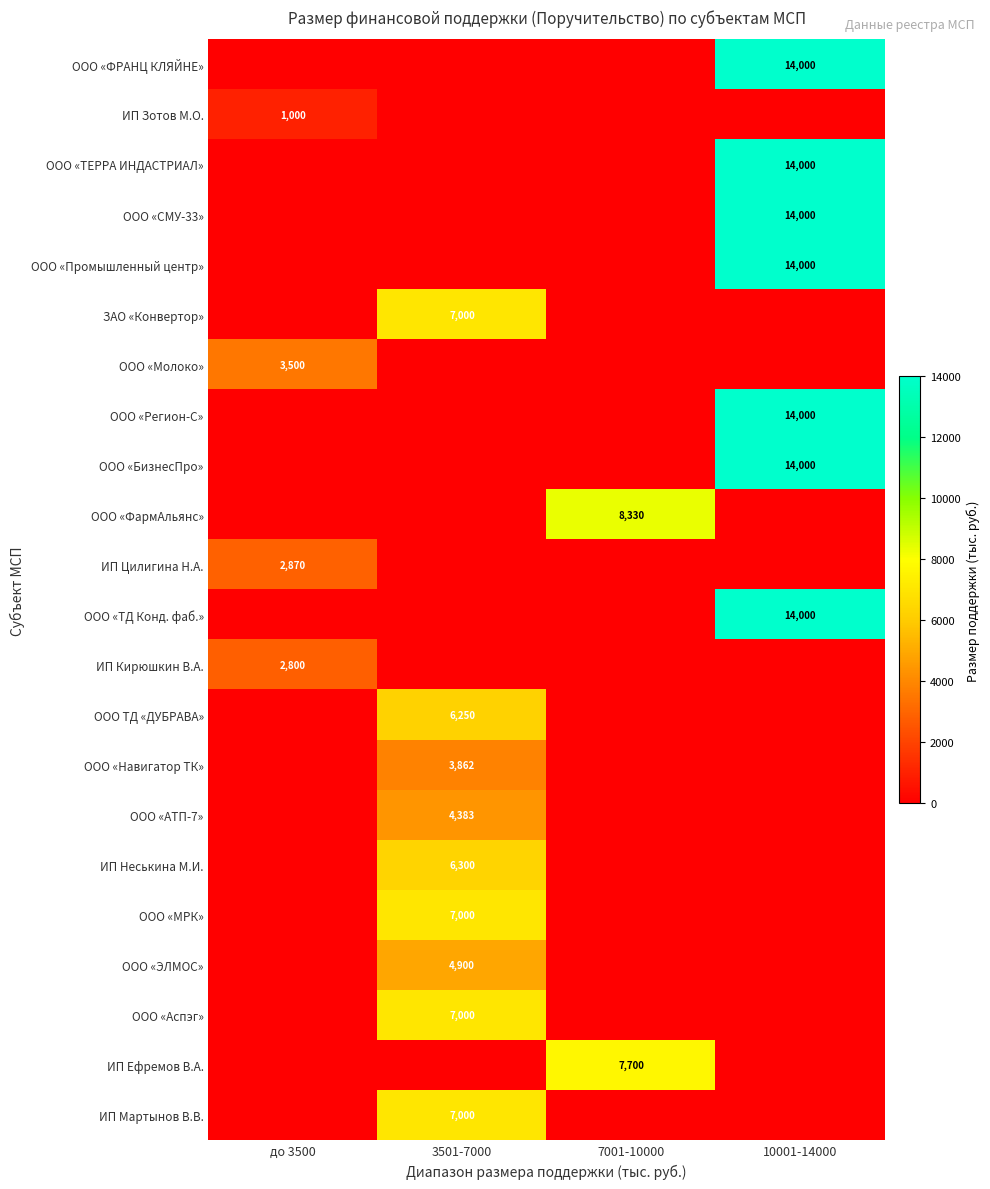

The value of ООО «СМУ-33» at 10001-14000 is 18819. True or false?

False